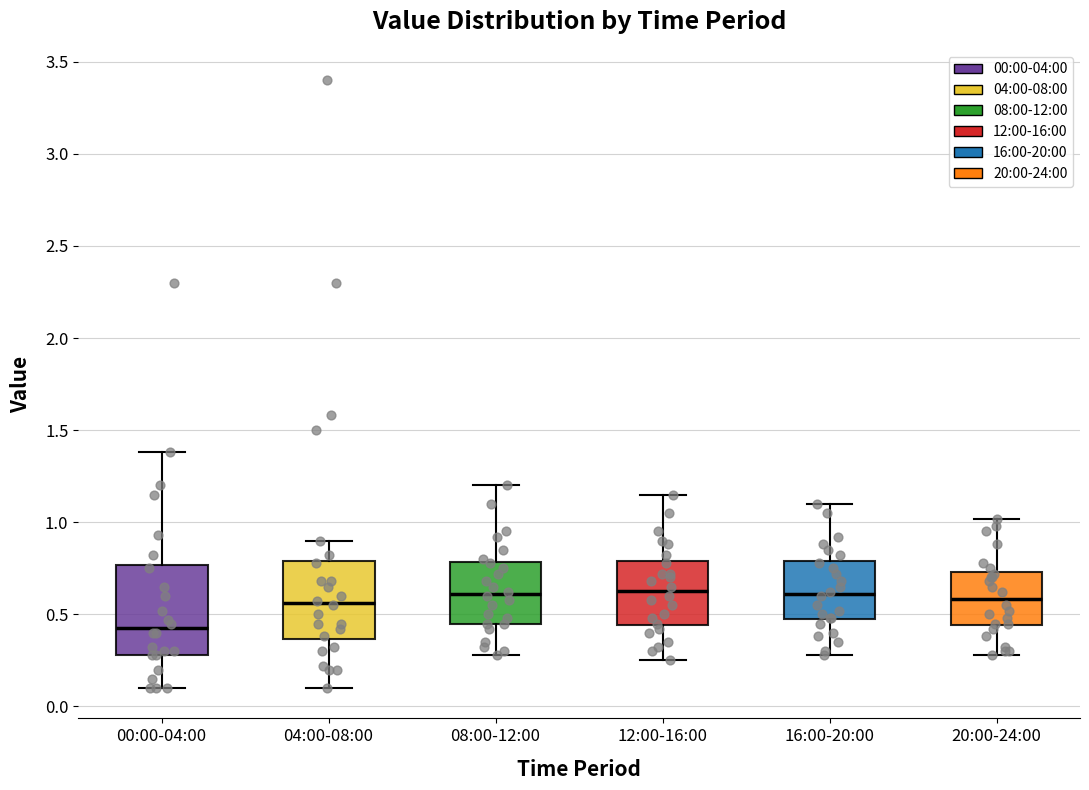

Reading left to right, read every box against the y-axis: the position of its median line, the range the box covers, and the ends of its whiskers. The values are not printed on the chart, so give them approximately, as read against the axis.

00:00-04:00: median 0.45, box 0.30 to 0.75, whiskers 0.10 to 1.40
04:00-08:00: median 0.55, box 0.35 to 0.80, whiskers 0.10 to 0.90
08:00-12:00: median 0.60, box 0.45 to 0.80, whiskers 0.30 to 1.20
12:00-16:00: median 0.65, box 0.45 to 0.80, whiskers 0.25 to 1.15
16:00-20:00: median 0.60, box 0.45 to 0.80, whiskers 0.30 to 1.10
20:00-24:00: median 0.60, box 0.45 to 0.75, whiskers 0.30 to 1.00